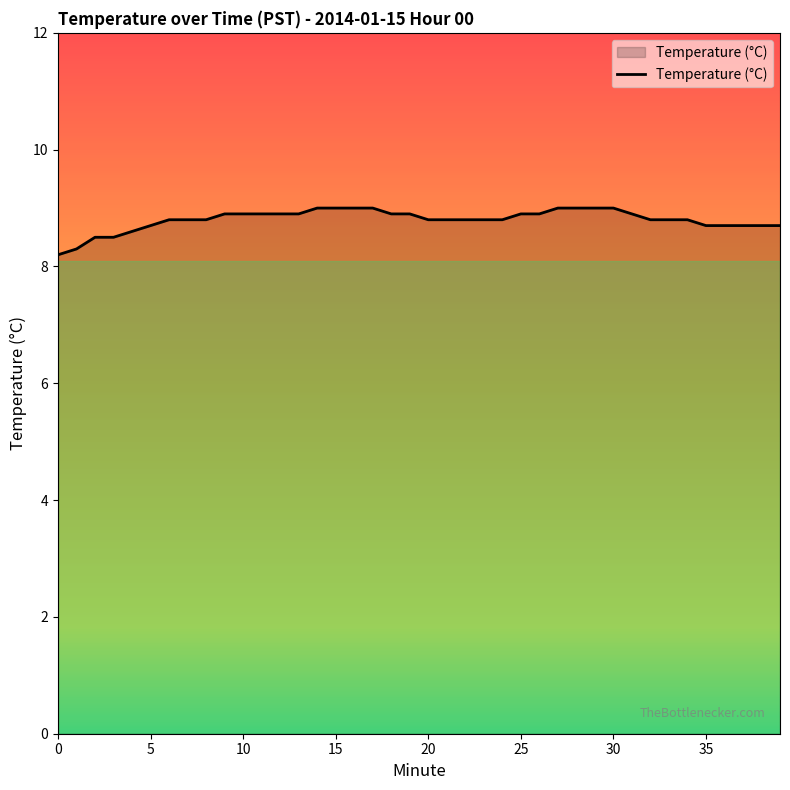

What is the difference between the maximum and minimum values?

0.8